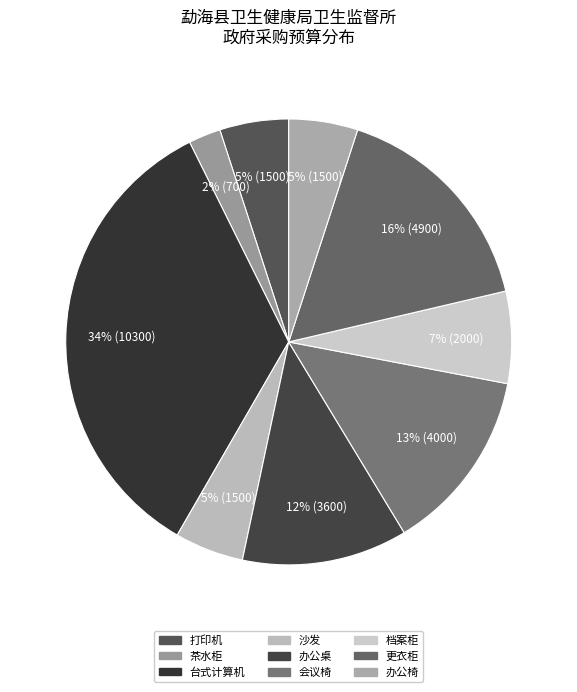

What percentage is the 会议椅 slice, to the nearest percent?

13%